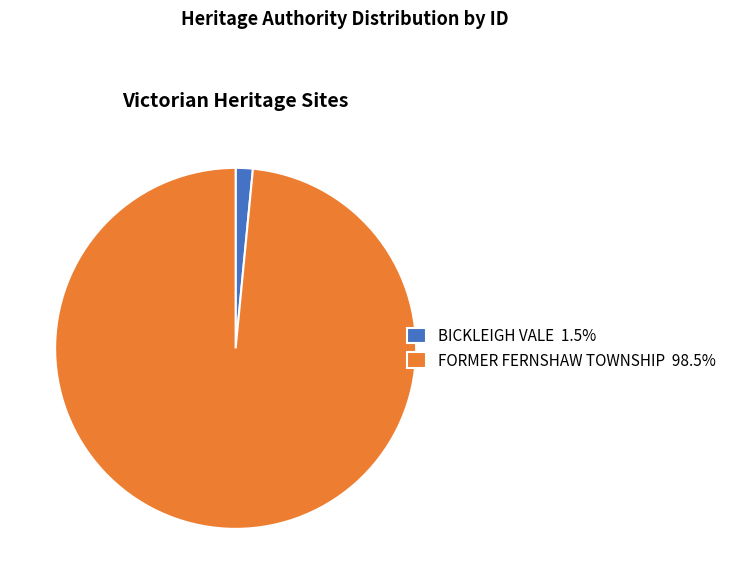

Which has a higher value, BICKLEIGH VALE or FORMER FERNSHAW TOWNSHIP?

FORMER FERNSHAW TOWNSHIP